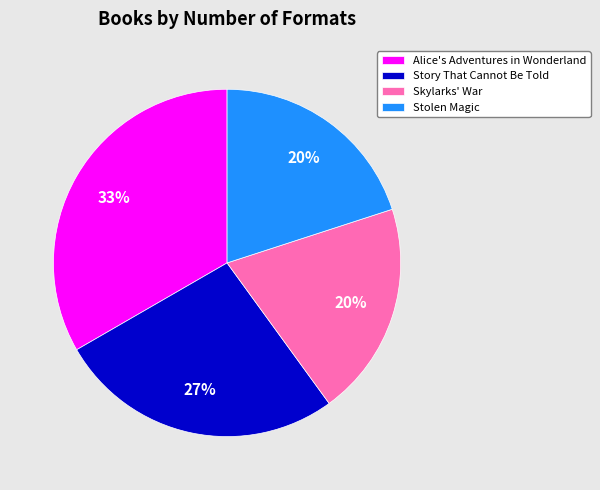

Between Alice's Adventures in Wonderland and Story That Cannot Be Told, which is larger?

Alice's Adventures in Wonderland